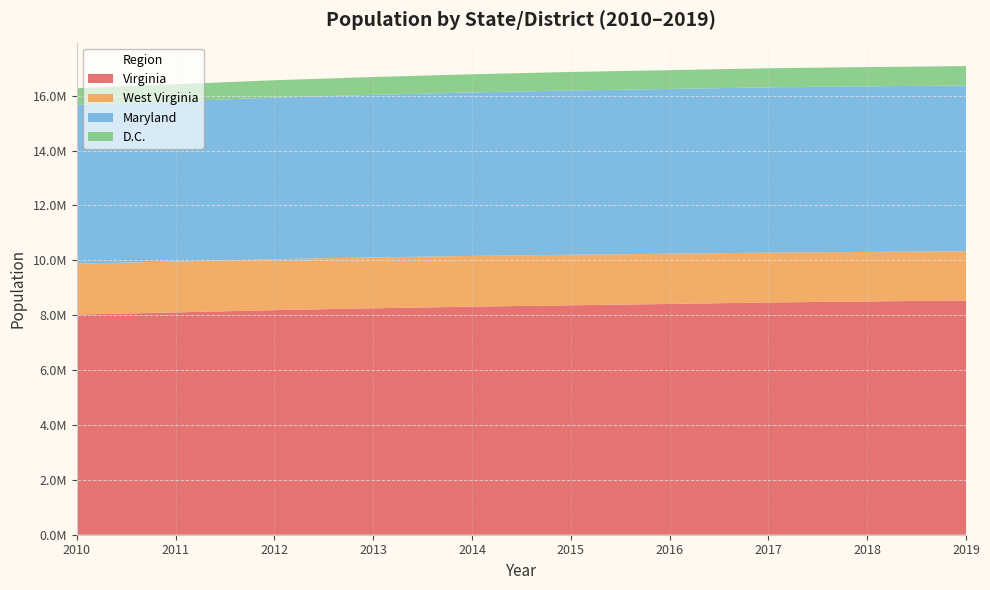

Reading left to right, extract all data points from this chart.

Virginia: 2010=8023699	2011=8101155	2012=8185080	2013=8252427	2014=8310993	2015=8361808	2016=8410106	2017=8463587	2018=8501286	2019=8535519
West Virginia: 2010=1854239	2011=1856301	2012=1856872	2013=1853914	2014=1849489	2015=1842050	2016=1831023	2017=1817004	2018=1804291	2019=1792147
Maryland: 2010=5788645	2011=5839419	2012=5886992	2013=5923188	2014=5957283	2015=5985562	2016=6003323	2017=6023868	2018=6035802	2019=6045680
D.C.: 2010=605226	2011=619800	2012=634924	2013=650581	2014=662328	2015=675400	2016=685815	2017=694906	2018=701547	2019=705749